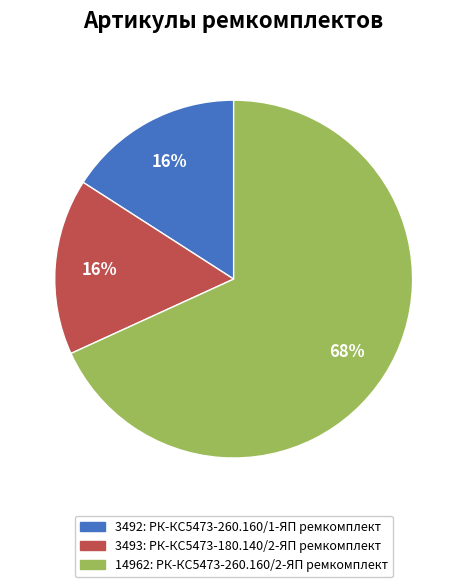

To the nearest percent, what portion does 14962 represent?

68%